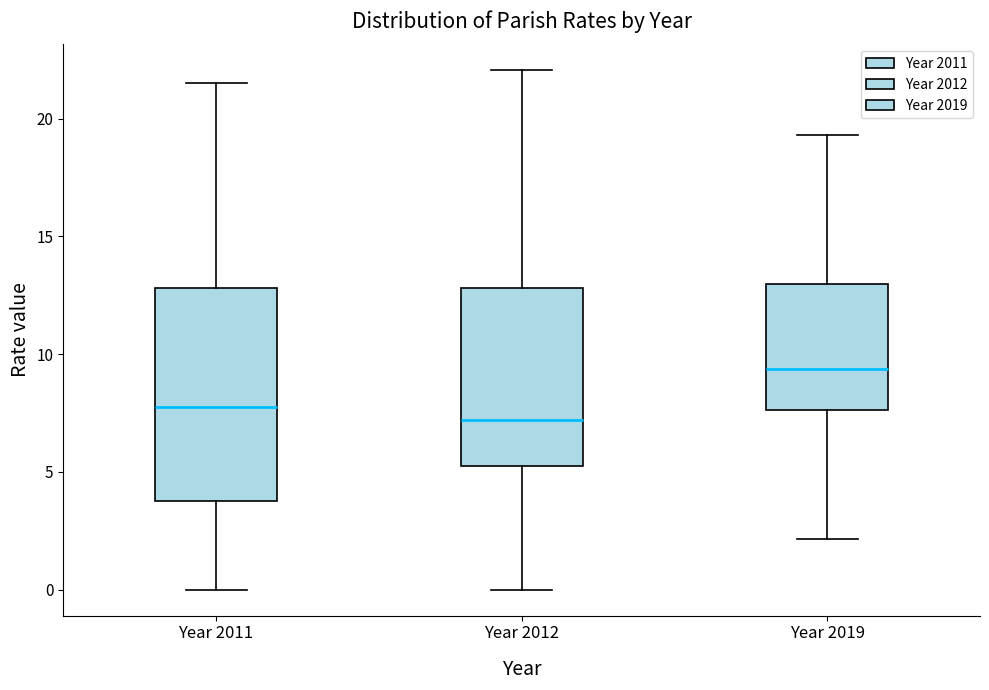

Reading left to right, transcribe this box plot: for each box, give where its median line is, the range the box spans, and where its two whiskers end, as read against the y-axis. The values are not printed on the chart, so give them approximately, as read against the axis.

Year 2011: median 8.0, box 4.0 to 13.0, whiskers 0.0 to 21.5
Year 2012: median 7.0, box 5.0 to 13.0, whiskers 0.0 to 22.0
Year 2019: median 9.5, box 7.5 to 13.0, whiskers 2.0 to 19.5